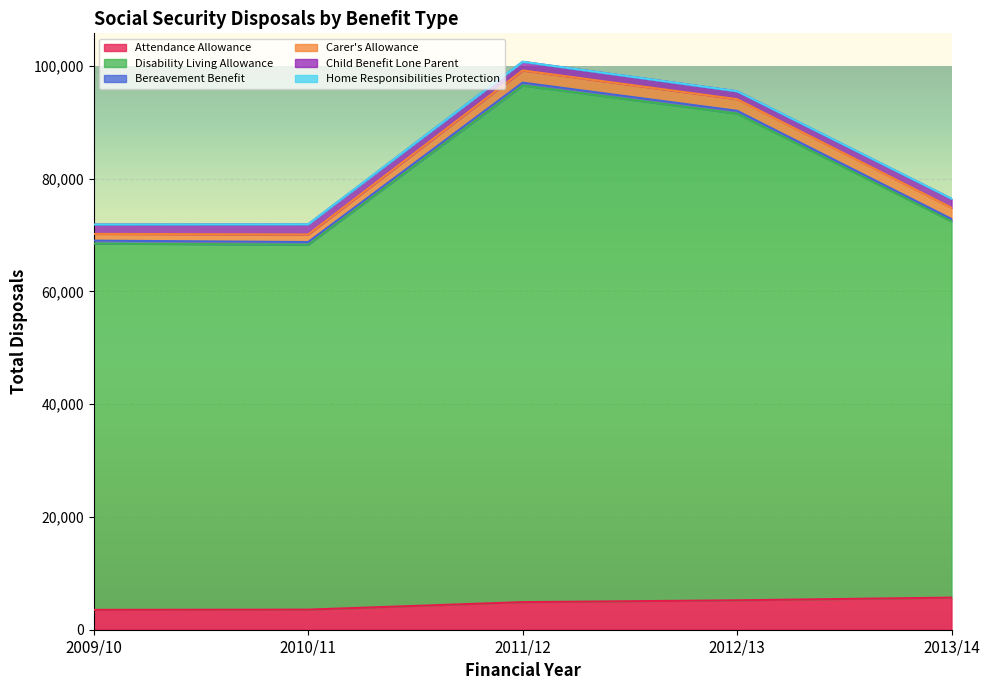

At 2011/12, list the series in order from largest to smallest.

Disability Living Allowance, Attendance Allowance, Carer's Allowance, Child Benefit Lone Parent, Bereavement Benefit, Home Responsibilities Protection